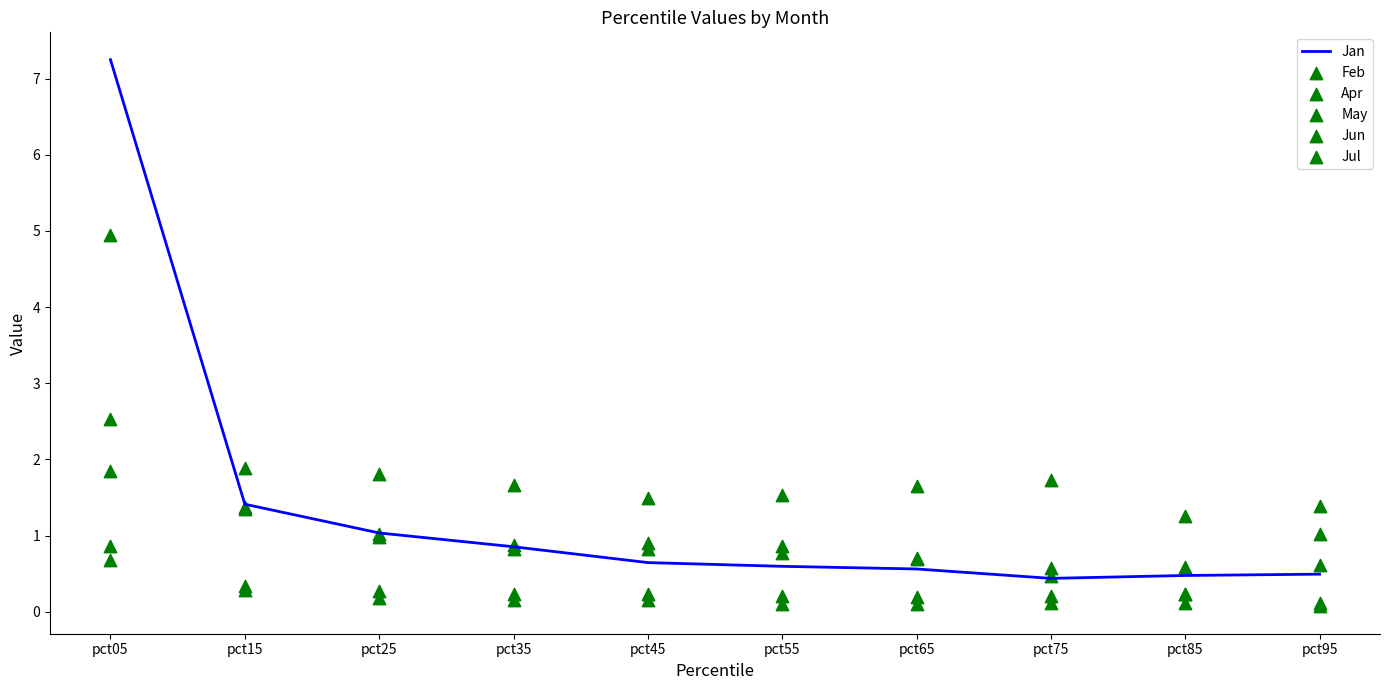

What are all the series names shown in the legend?

Jan, Feb, Apr, May, Jun, Jul